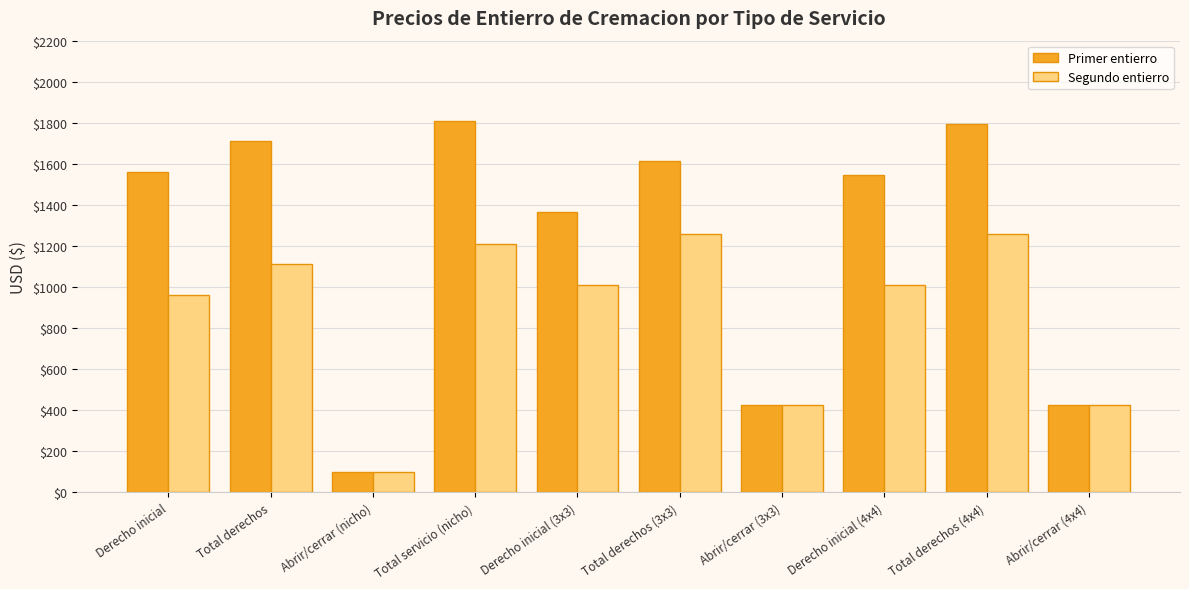

What is the difference between the second highest and second lowest values in the Segundo entierro series?

835